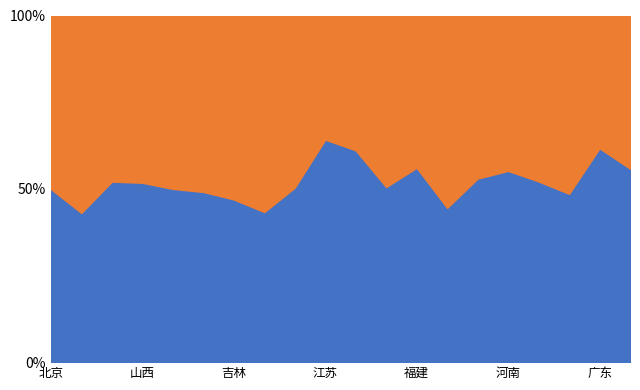

Rank the series by their average value, from lowest to highest.

提前下达数, 2022年预算数